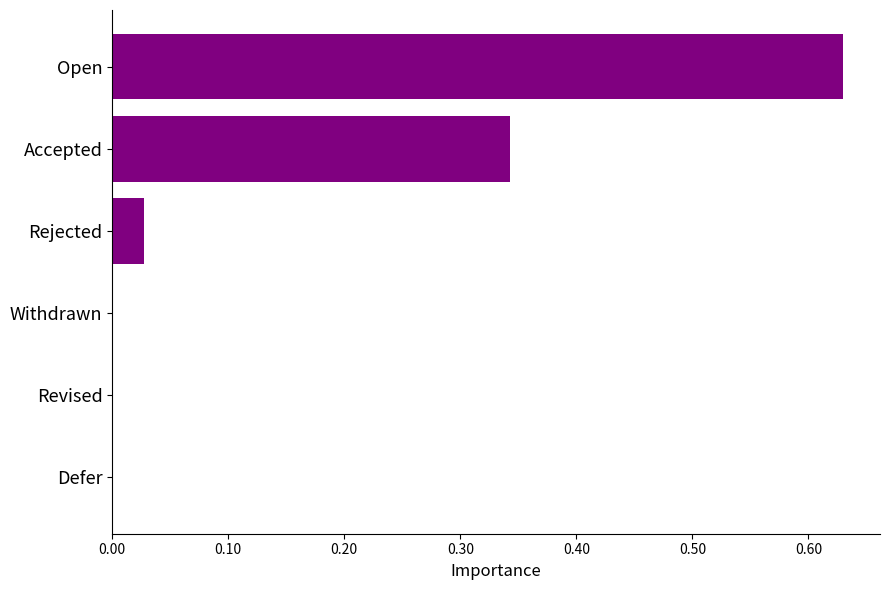

At which category does the chart reach its peak across all series?

Open